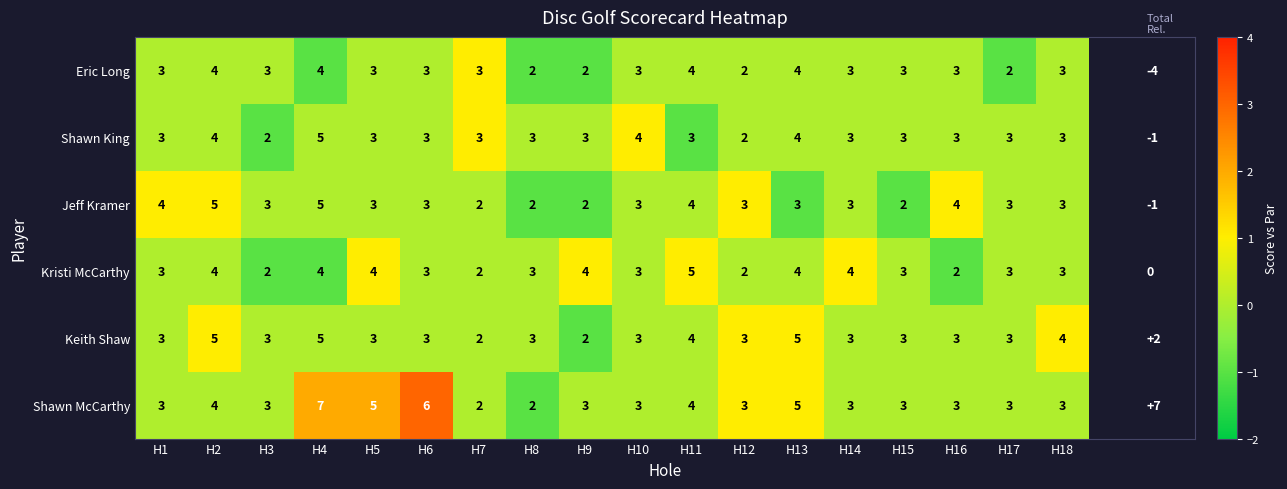

At which category is the sum across all series the highest?

H4